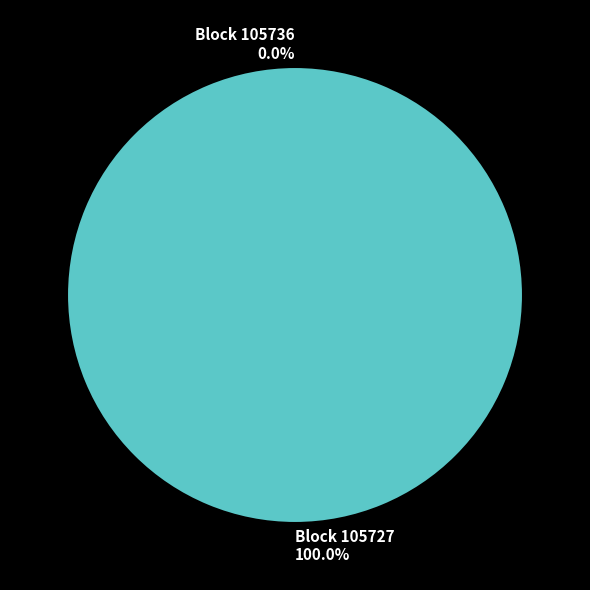

What is the largest slice in the pie chart?

105727